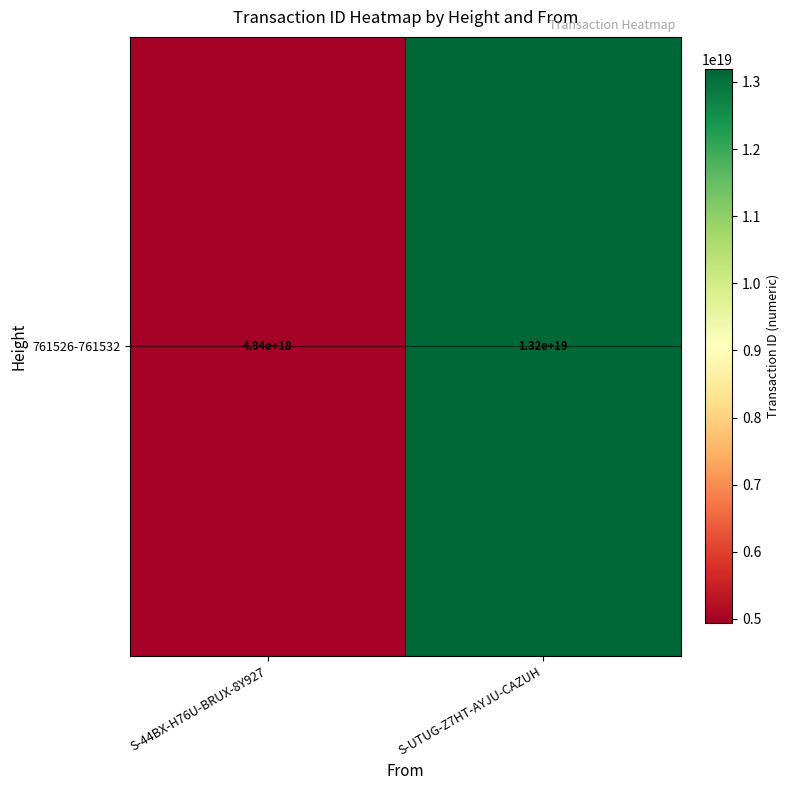

The value at S-44BX-H76U-BRUX-8Y927 is 4935724349003858944. True or false?

True